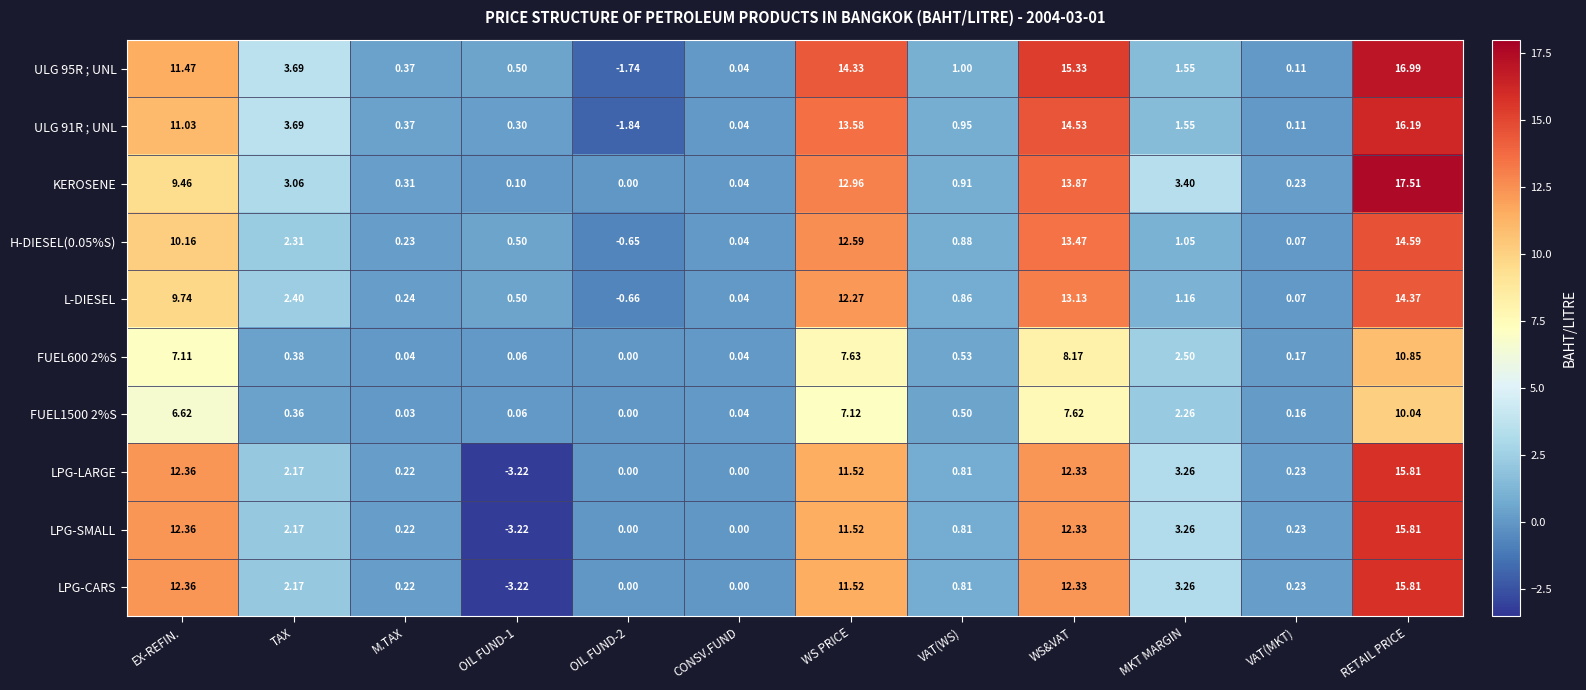

At which label does LPG-CARS first exceed 2?

EX-REFIN.